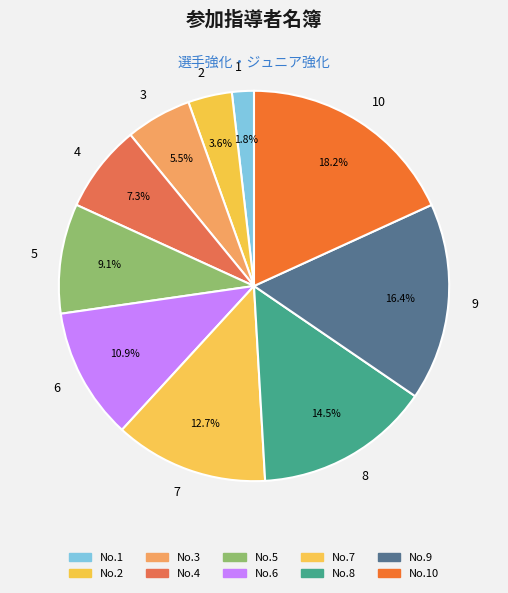

Rank the categories by value from lowest to highest.

1, 2, 3, 4, 5, 6, 7, 8, 9, 10